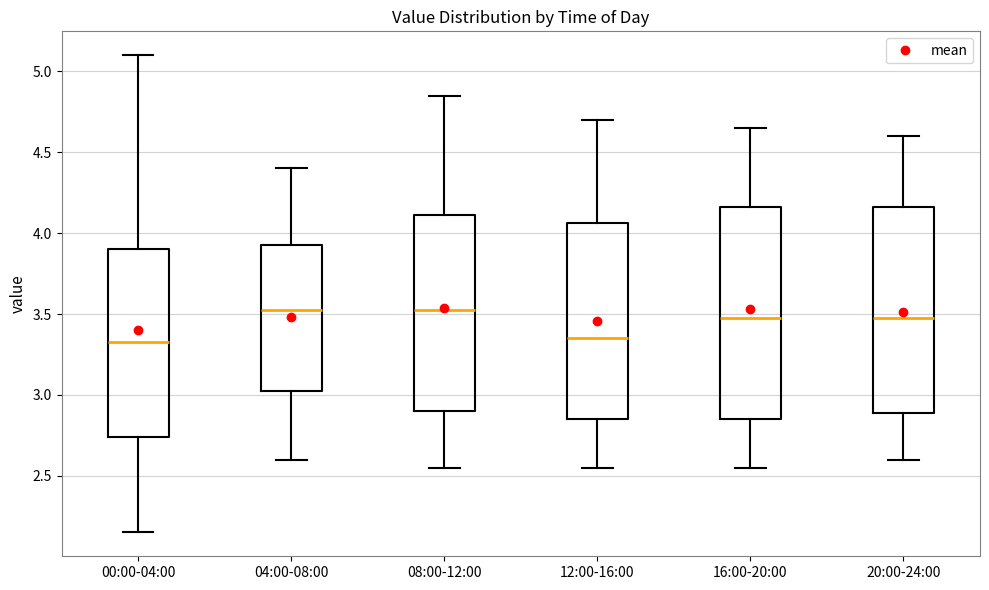

Reading left to right, transcribe this box plot: for each box, give where its median line is, the range the box spans, and where its two whiskers end, as read against the y-axis. The values are not printed on the chart, so give them approximately, as read against the axis.

00:00-04:00: median 3.35, box 2.75 to 3.90, whiskers 2.15 to 5.10
04:00-08:00: median 3.55, box 3.05 to 3.95, whiskers 2.60 to 4.40
08:00-12:00: median 3.55, box 2.90 to 4.10, whiskers 2.55 to 4.85
12:00-16:00: median 3.35, box 2.85 to 4.05, whiskers 2.55 to 4.70
16:00-20:00: median 3.50, box 2.85 to 4.15, whiskers 2.55 to 4.65
20:00-24:00: median 3.50, box 2.90 to 4.15, whiskers 2.60 to 4.60